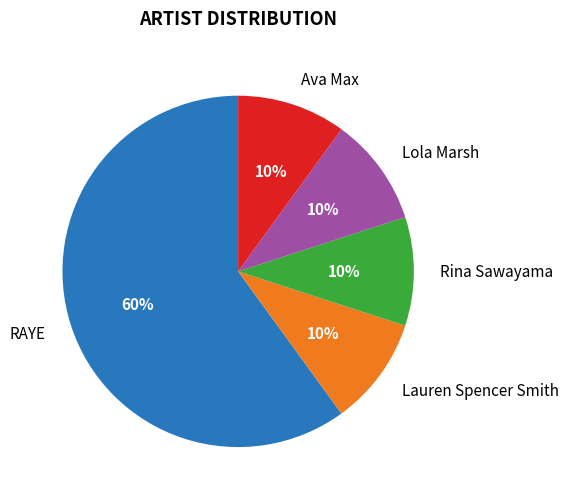

What is the majority slice?

RAYE